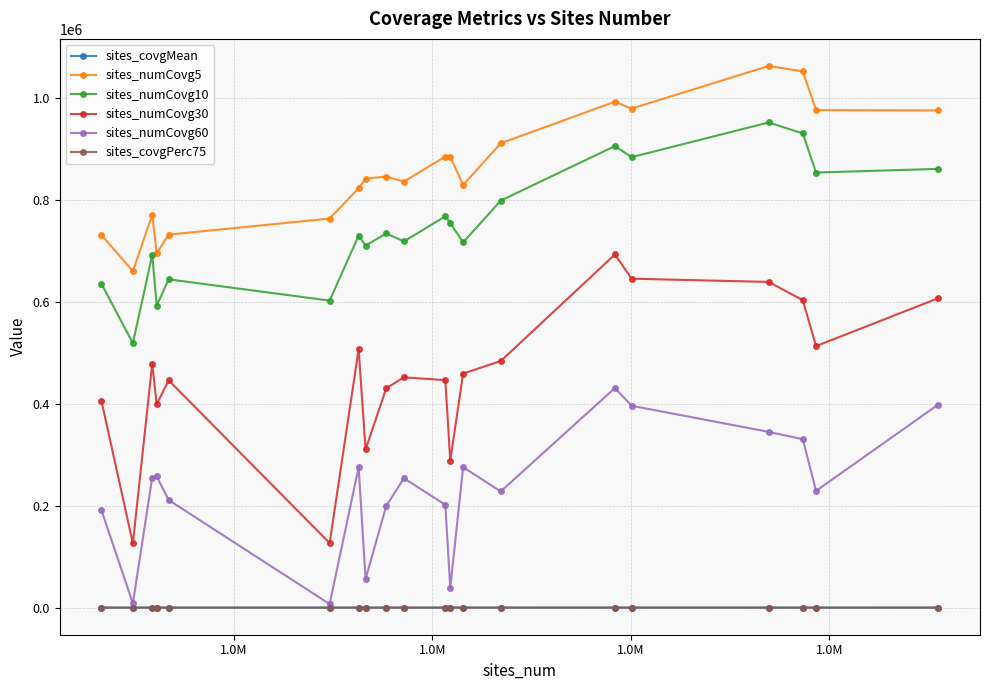

Which series has the largest total across all categories?

sites_numCovg5